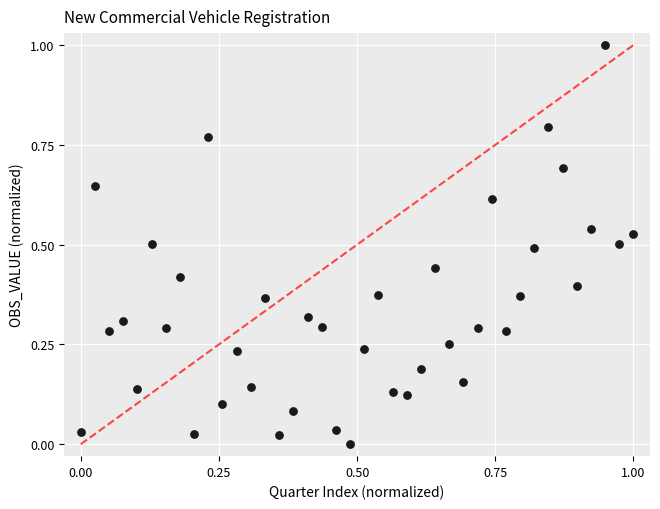

What is the range of X values (max minus min)?

1.0